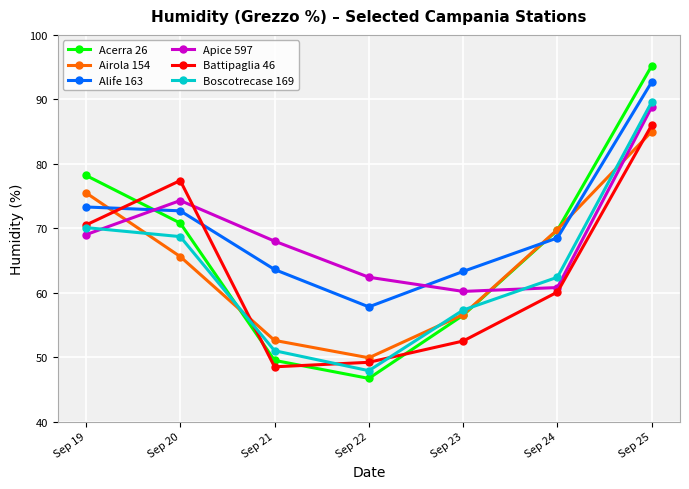

Rank the series by their maximum value, from lowest to highest.

Airola 154, Battipaglia 46, Apice 597, Boscotrecase 169, Alife 163, Acerra 26